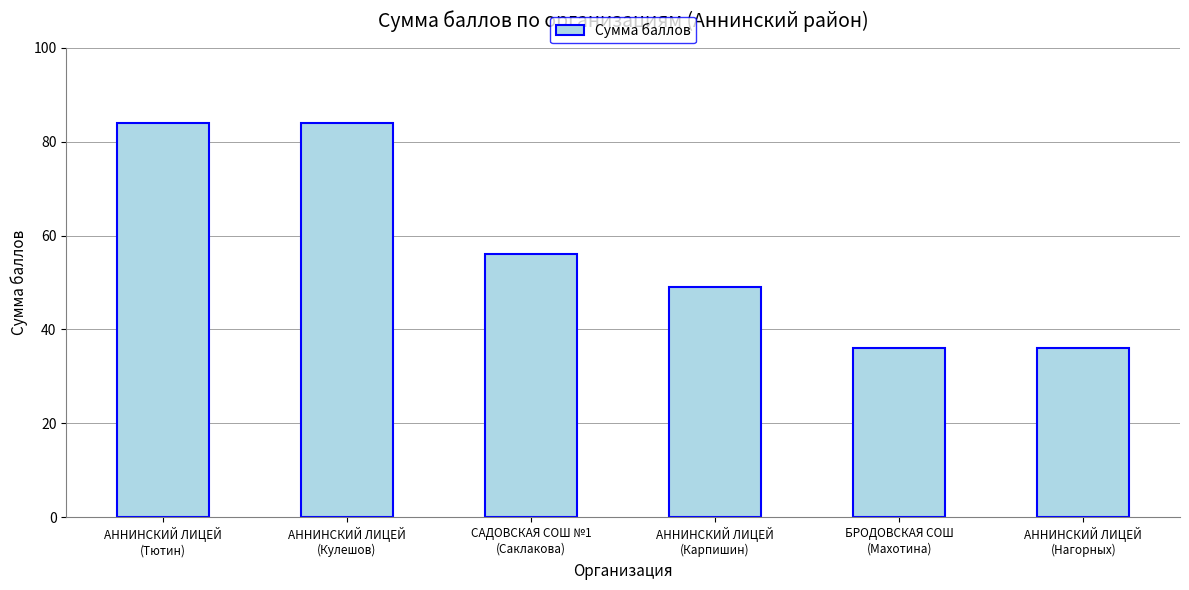

How many values are between 36 and 84?

6